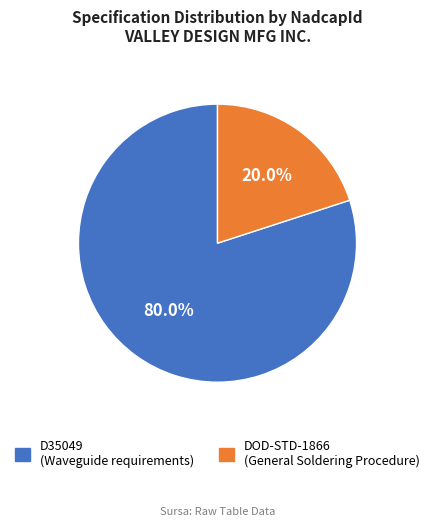

Rank the categories by value from lowest to highest.

DOD-STD-1866 (General Soldering Procedure), D35049 (Waveguide requirements)